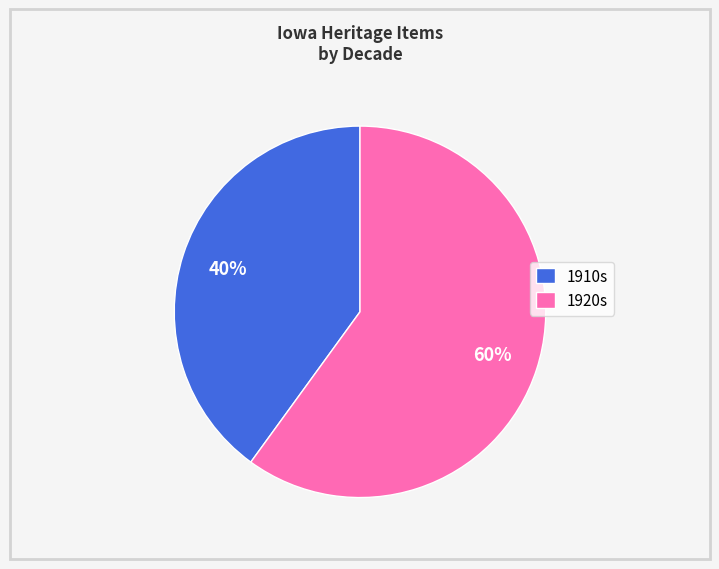

What is the largest slice in the pie chart?

1920s